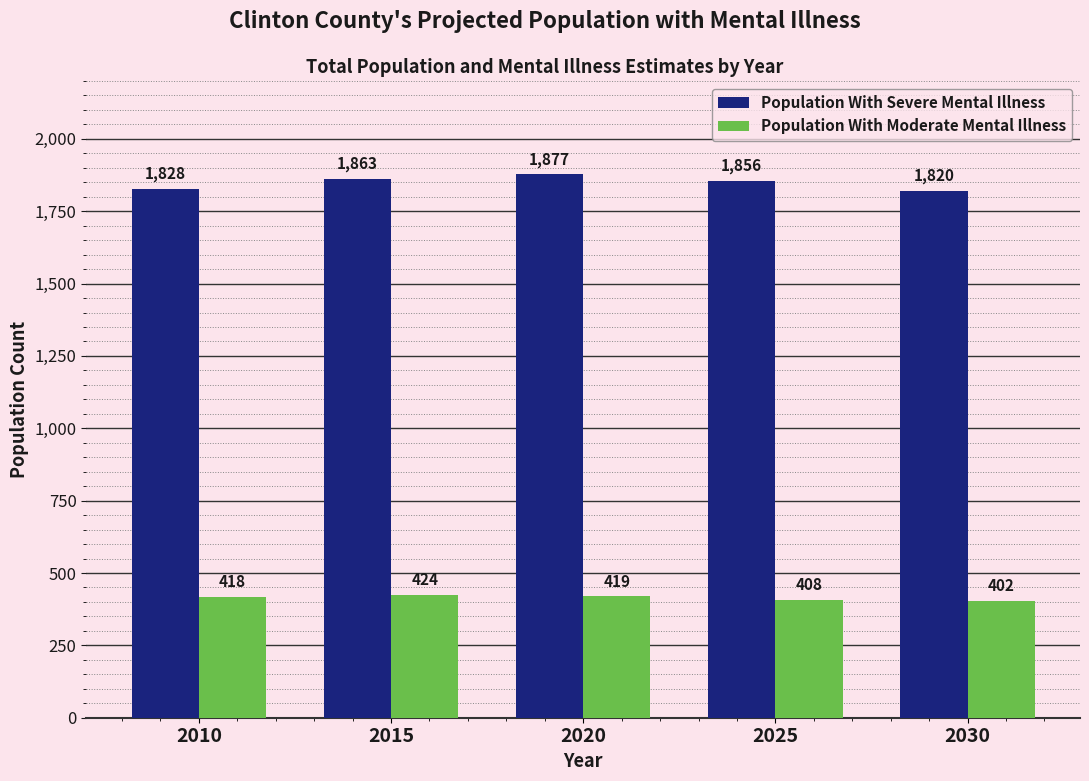

What is the value of the Population With Moderate Mental Illness bar at the 4th from the left?

408